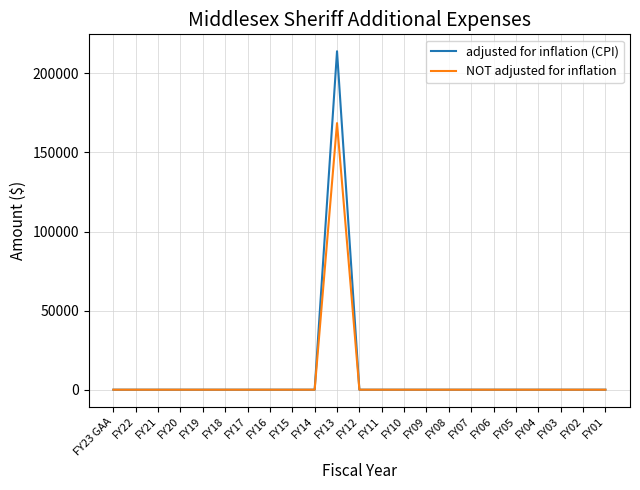

At how many categories does at least one series exceed 125831?

1